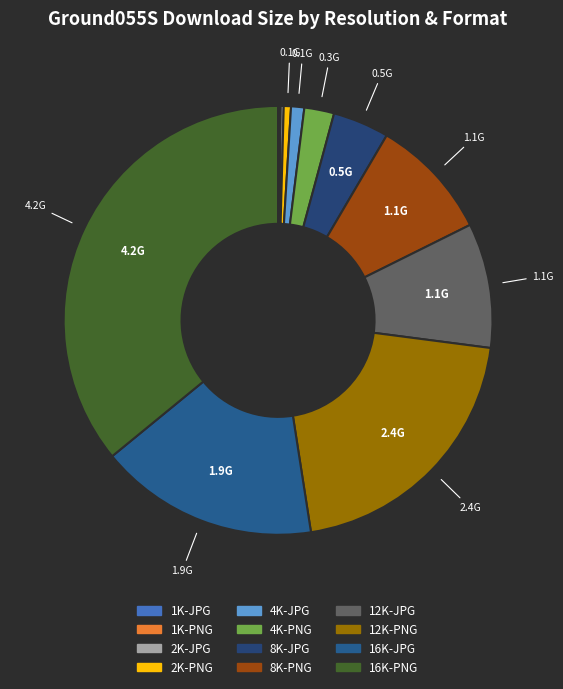

What percentage is the 16K-JPG slice, to the nearest percent?

17%